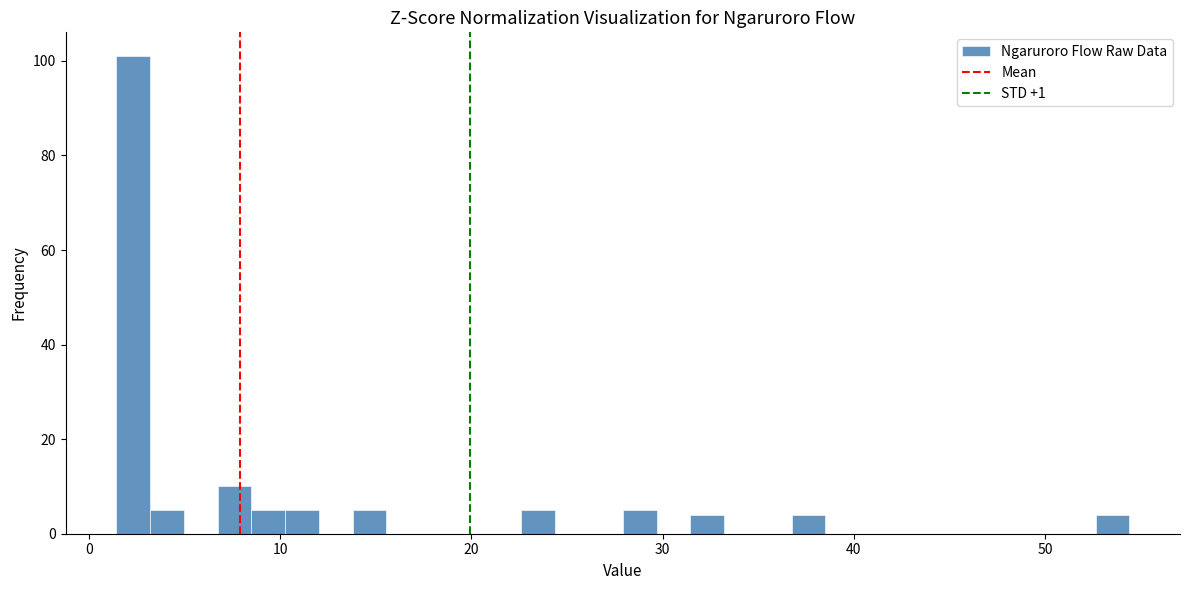

Around what value on the x-axis is the tallest bar? Give the approximate position of its centre, as read against the axis.

2